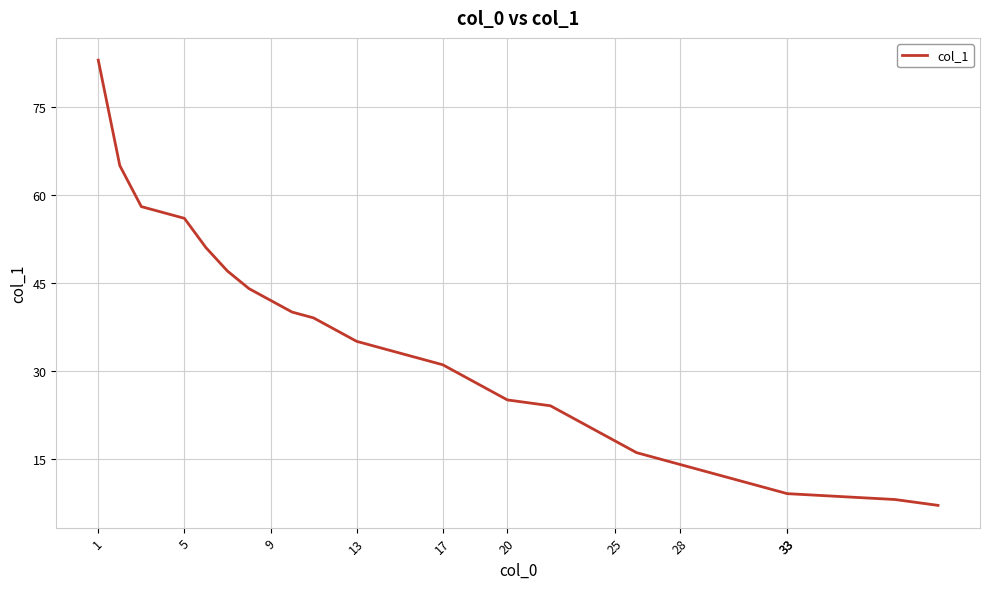

What is the difference between the maximum and minimum values?

76